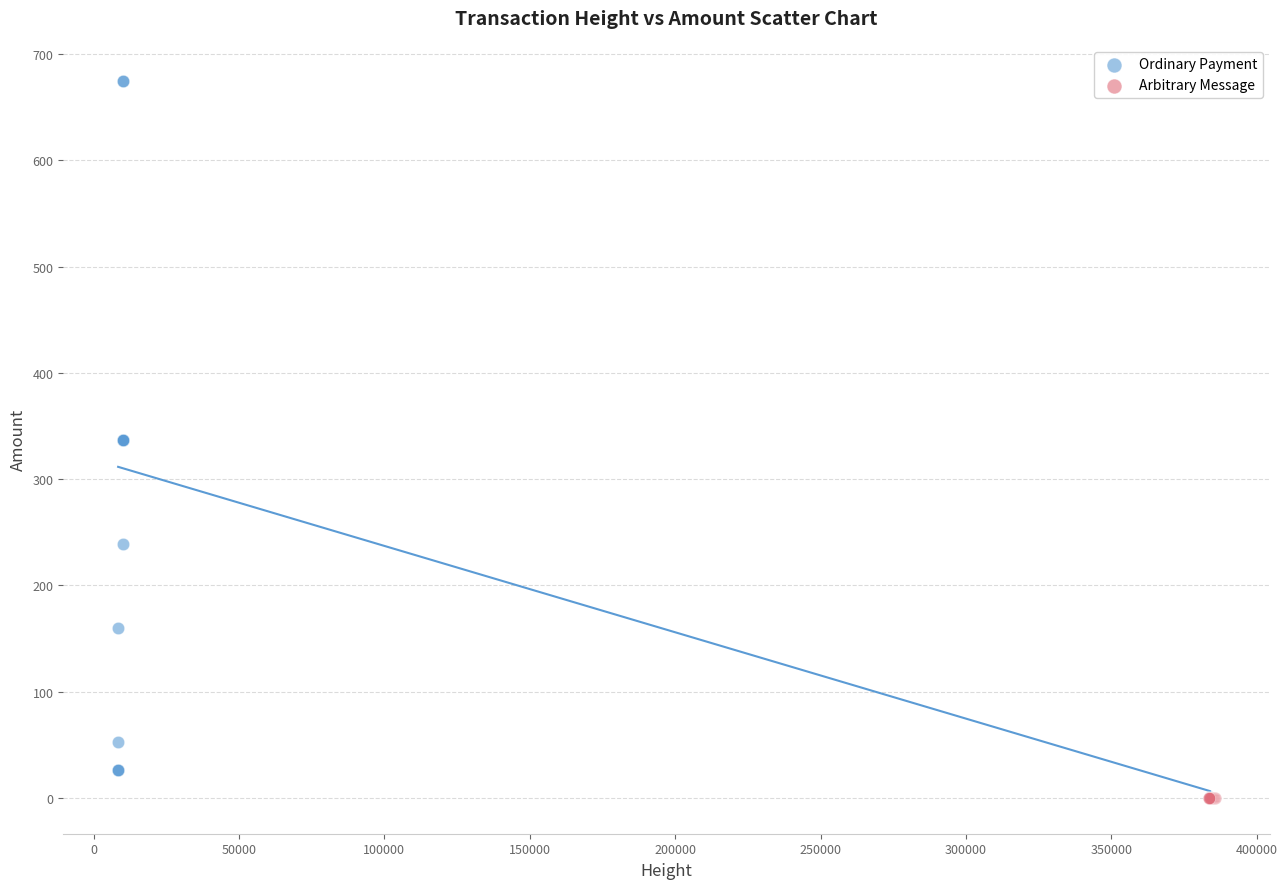

Which series reaches the maximum Y coordinate?

Ordinary Payment